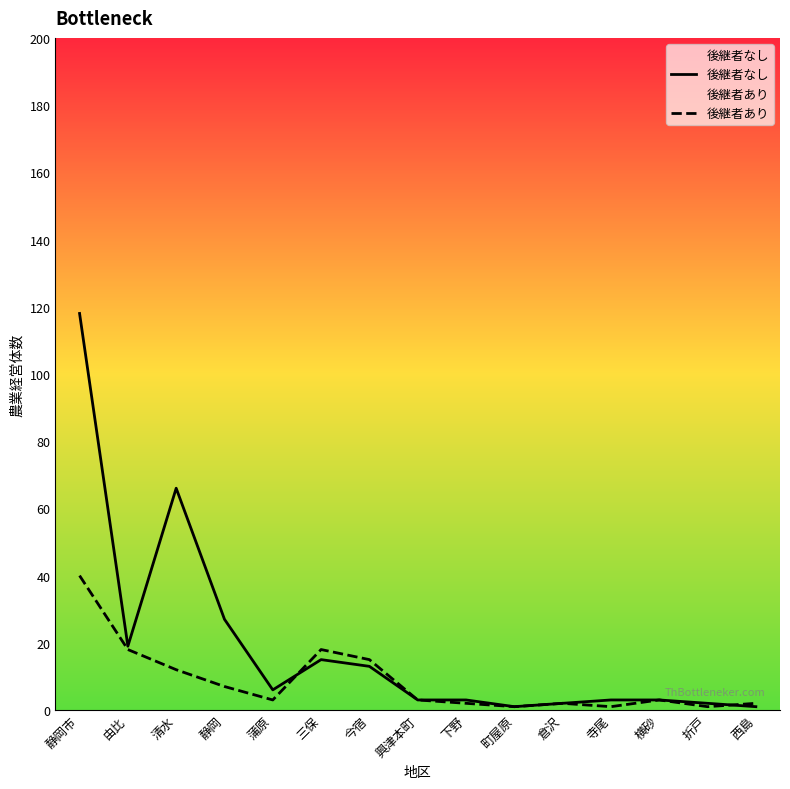

Is it true that 後継者あり equals 4 at 静岡?

False